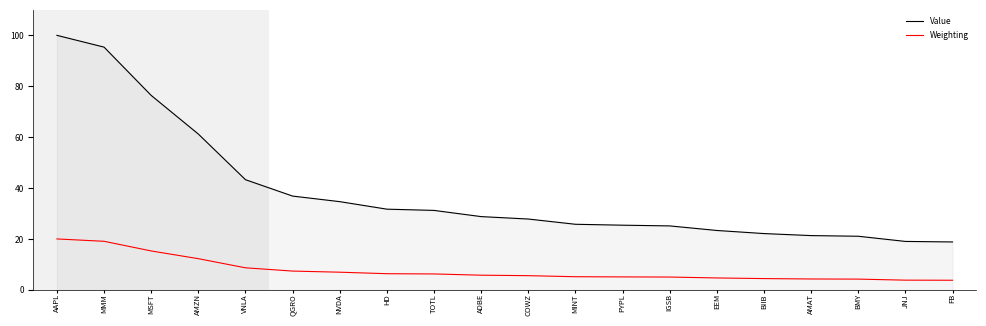

What are all the series names shown in the legend?

Value, Weighting